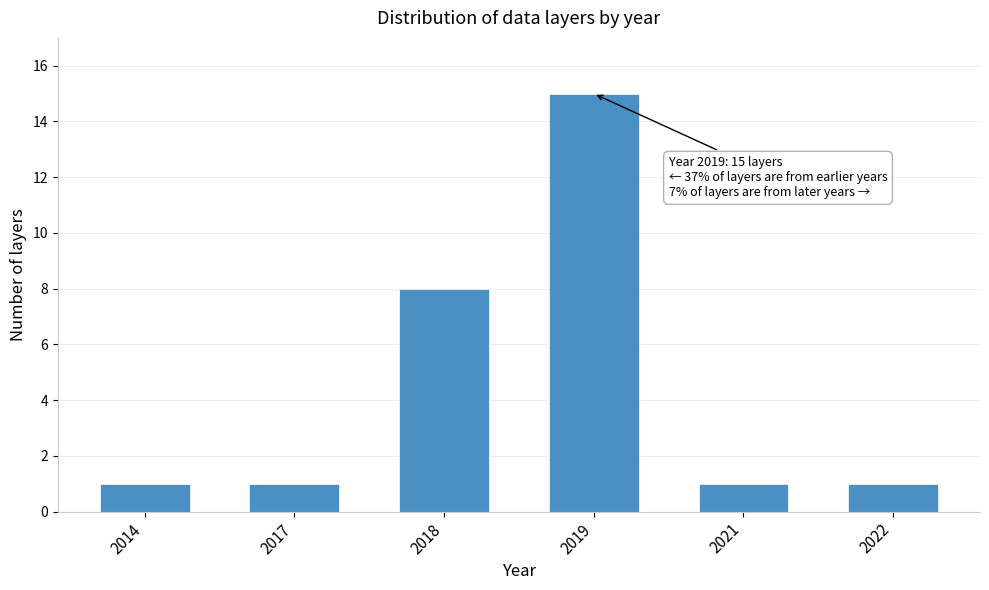

Reading left to right, what are all the values shown in this chart?

1	1	8	15	1	1